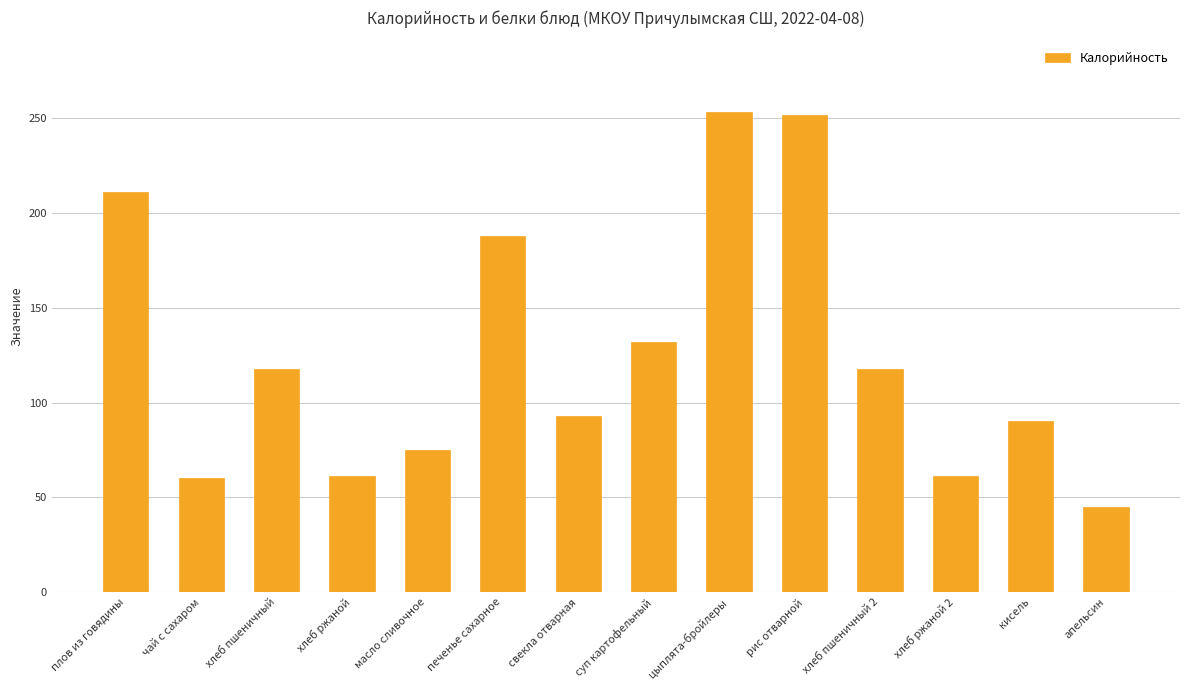

Where does the data first go above 117?

плов из говядины